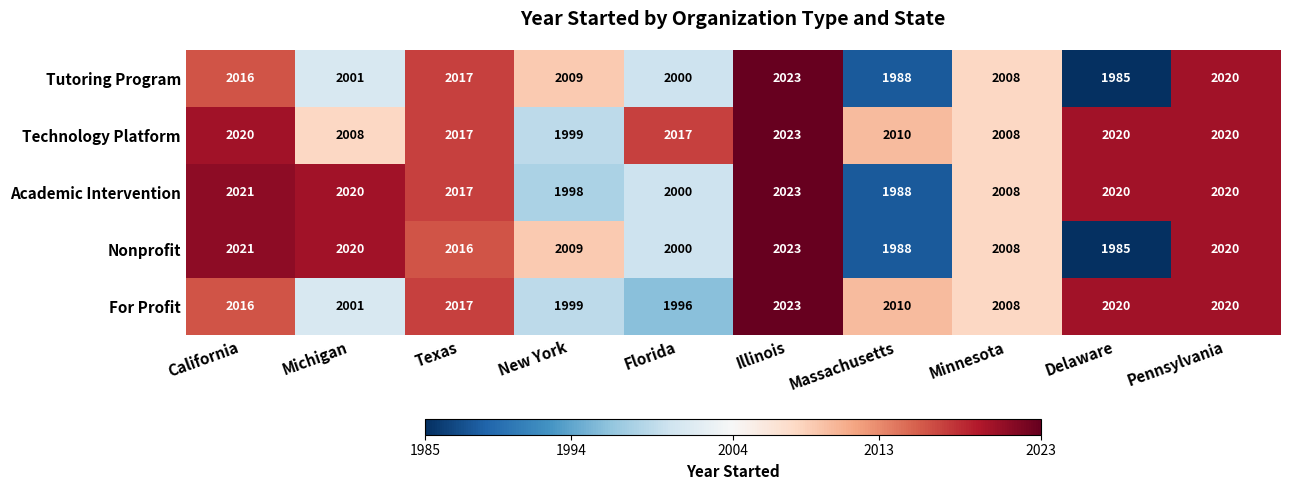

The value of Academic Intervention at Texas is 2756. True or false?

False